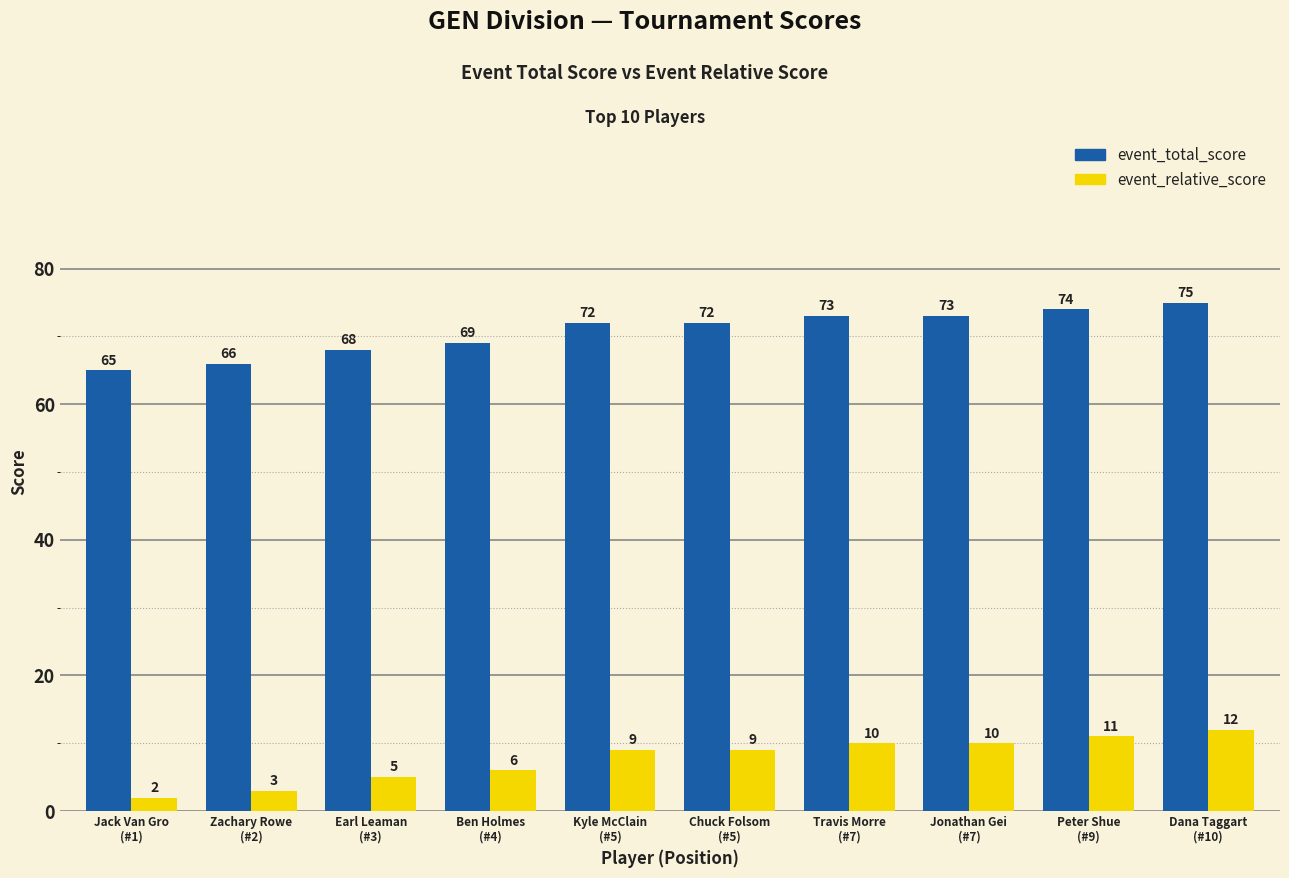

Count the number of data series in this chart.

2